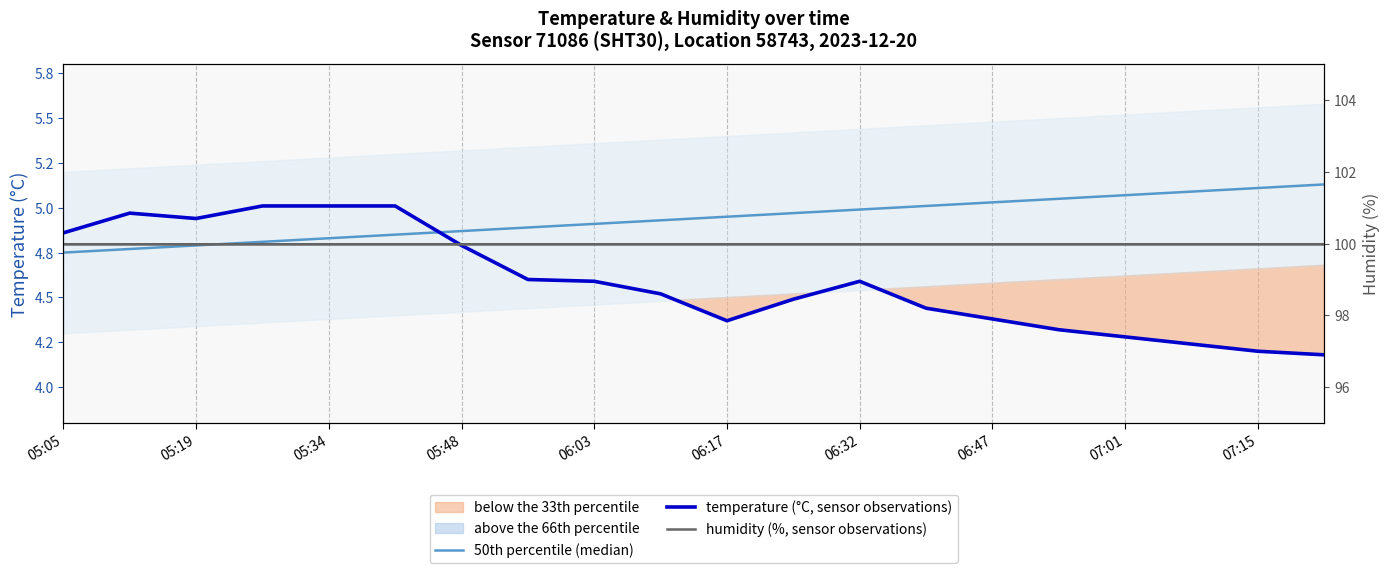

Between 06:32 and 17, which series saw the biggest shift?

temperature (°C, sensor observations)